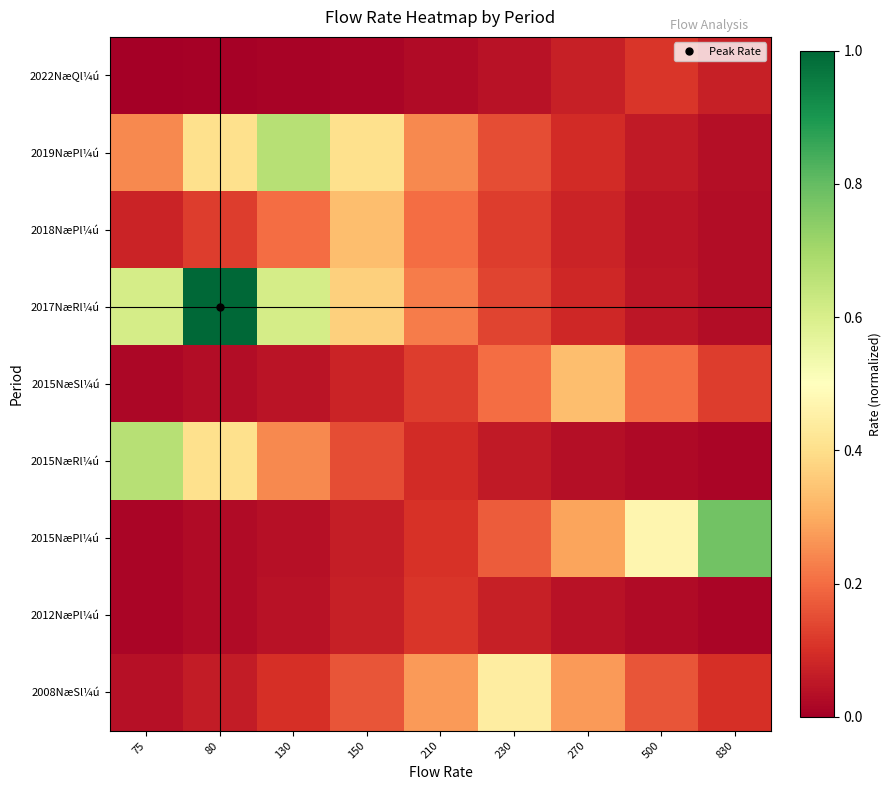

Count the number of categories in the chart.

9